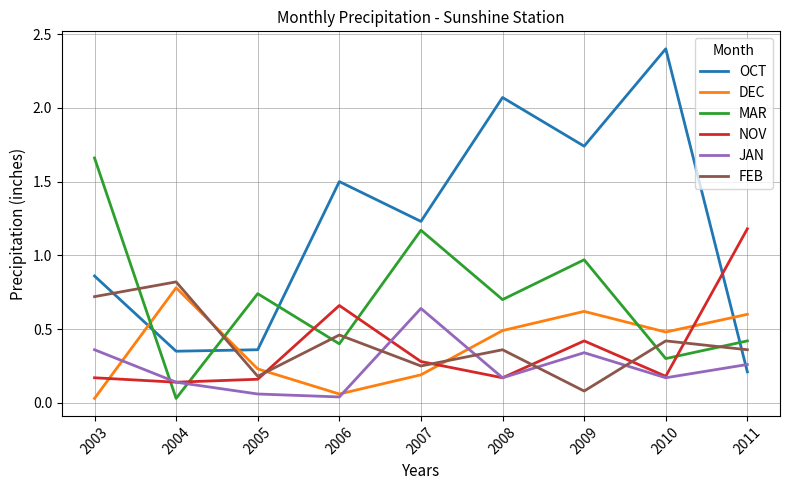

Where is the first local maximum for OCT?

2006